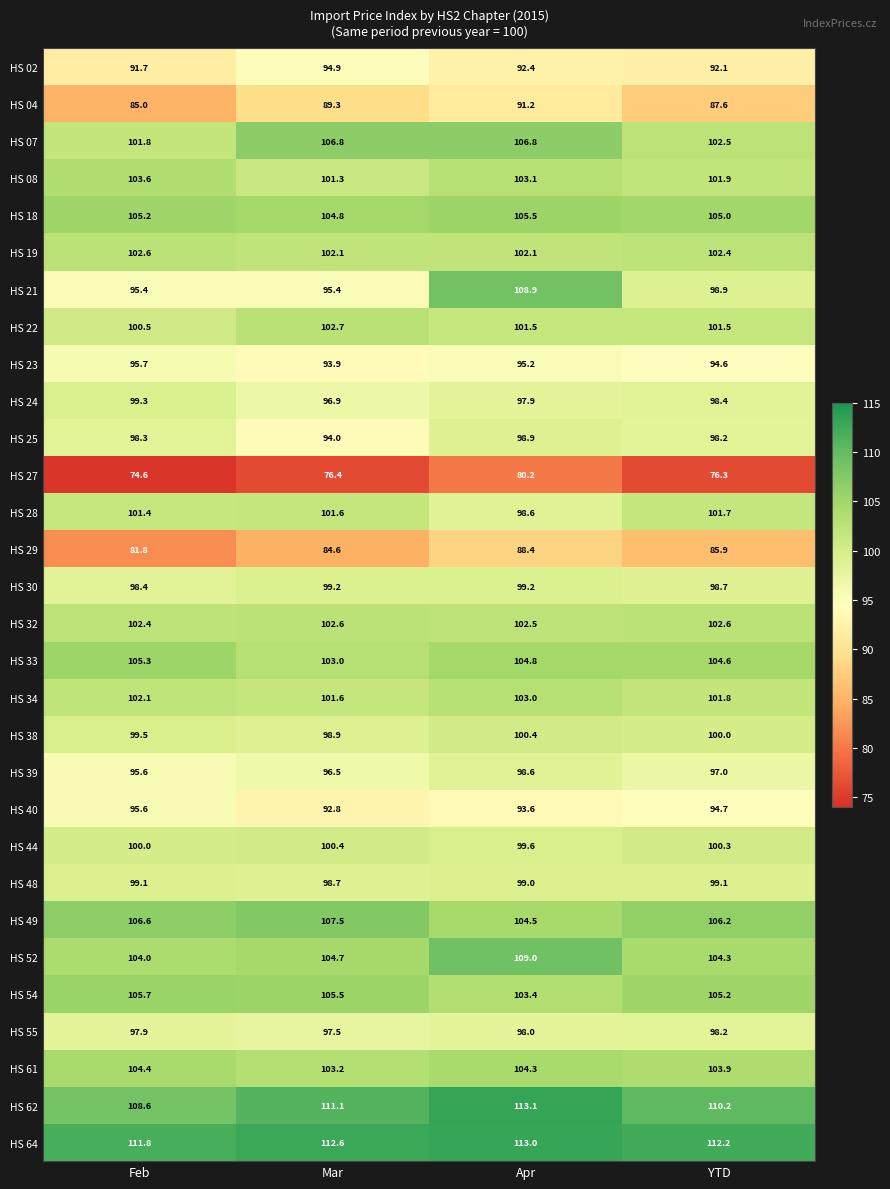

What value does the HS 22 series have at Apr?

101.5